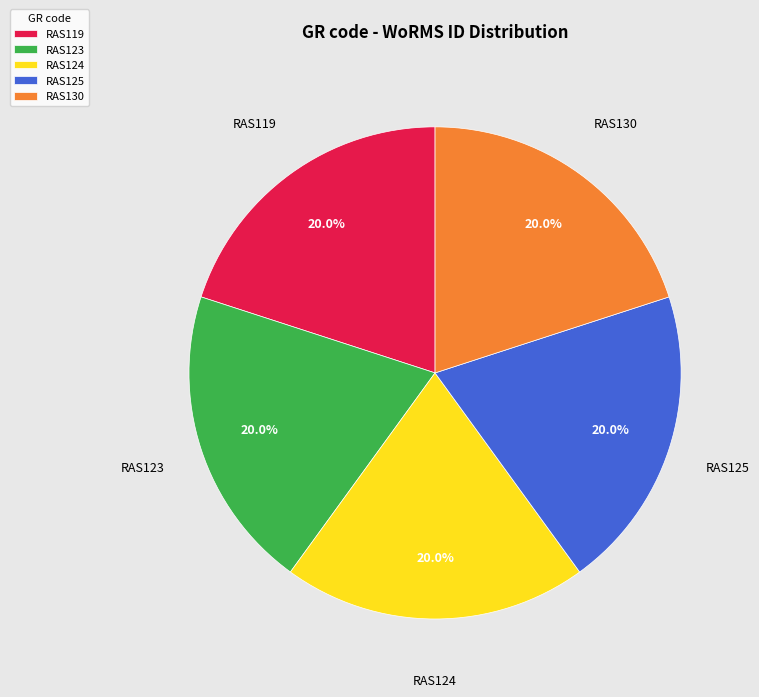

Is there a majority slice in this chart?

No